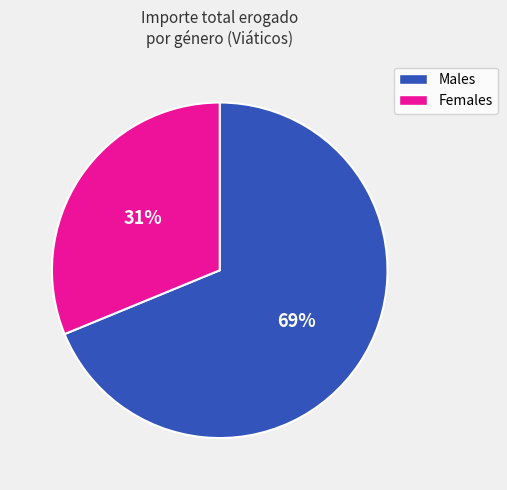

To the nearest percent, what is the difference between the Males and Females slice percentages?

38%